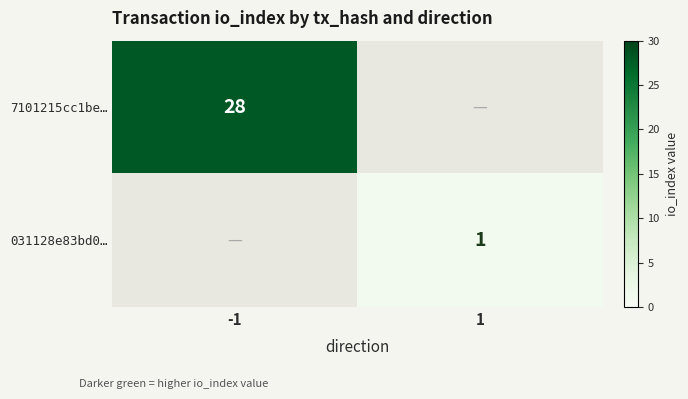

Is the value of 7101215cc1be… at -1 greater than the value of 031128e83bd0… at 1?

Yes